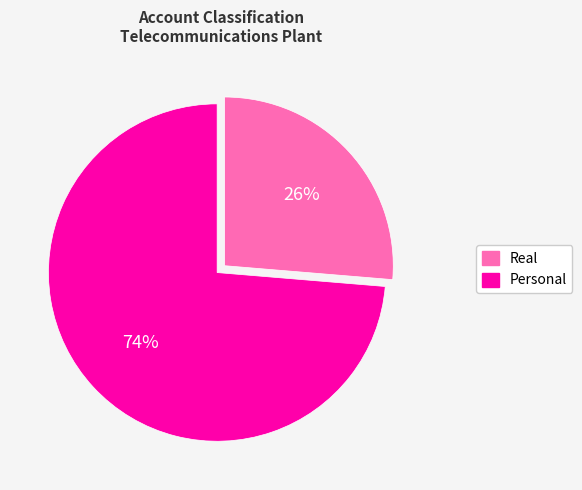

Is there any slice that represents more than half of the pie?

Yes